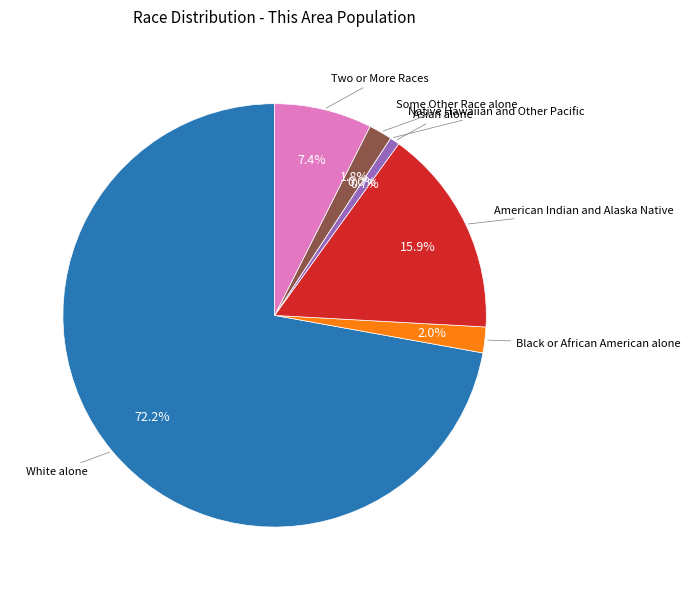

The American Indian and Alaska Native slice represents 5% of the pie. True or false?

False